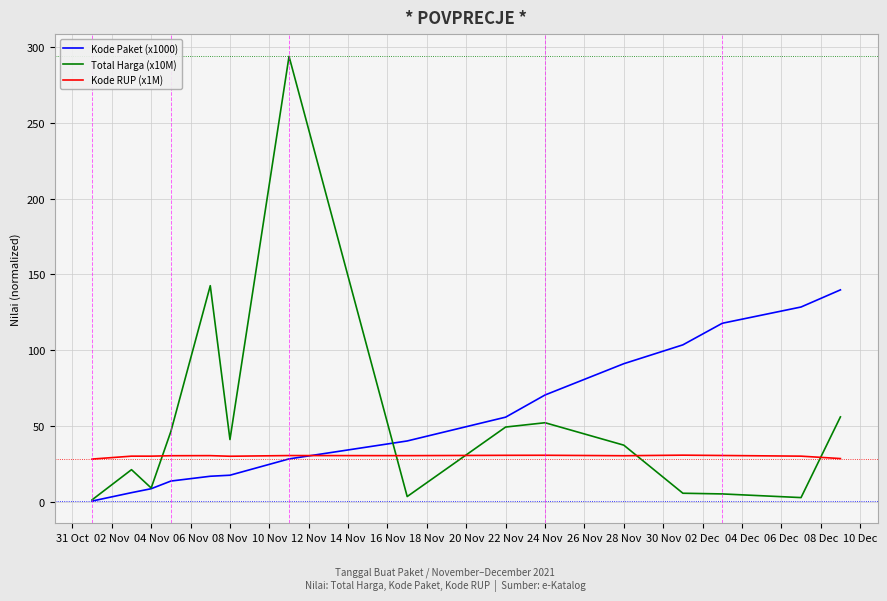

What is the maximum value shown in the chart?

293.9